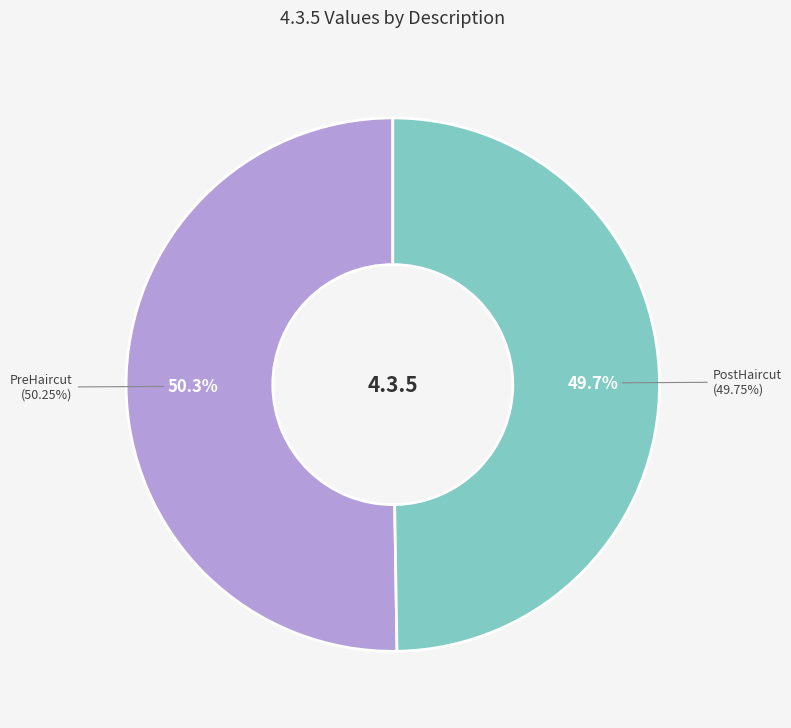

What percentage is the PreHaircut slice, to the nearest percent?

50%